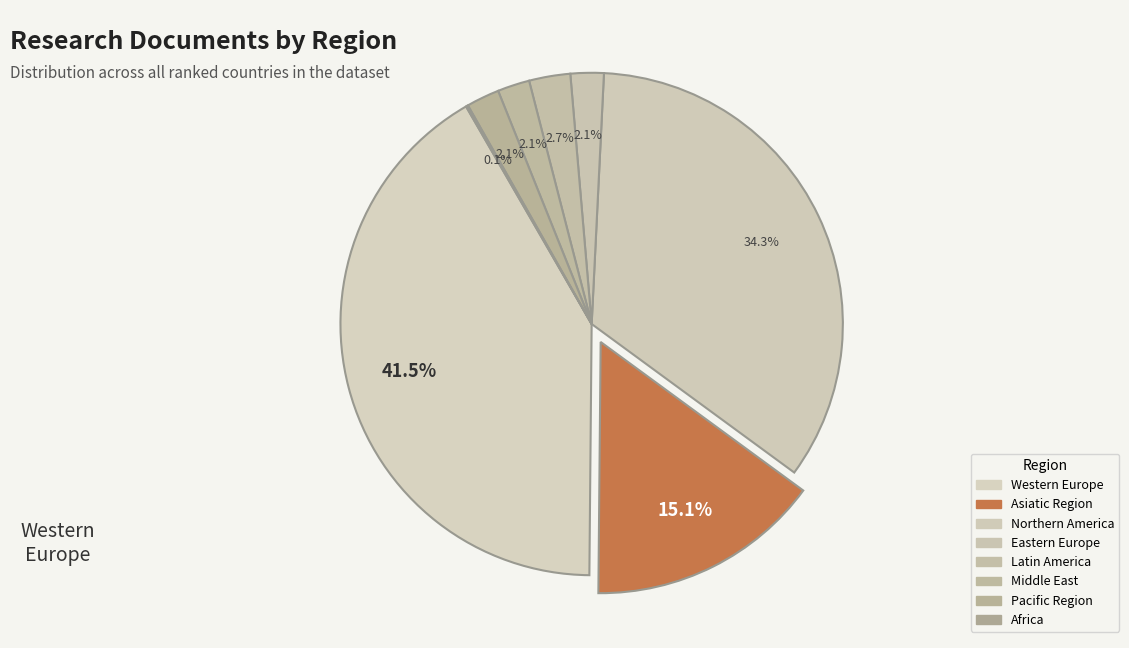

Between Asiatic Region and Western Europe, which is larger?

Western Europe